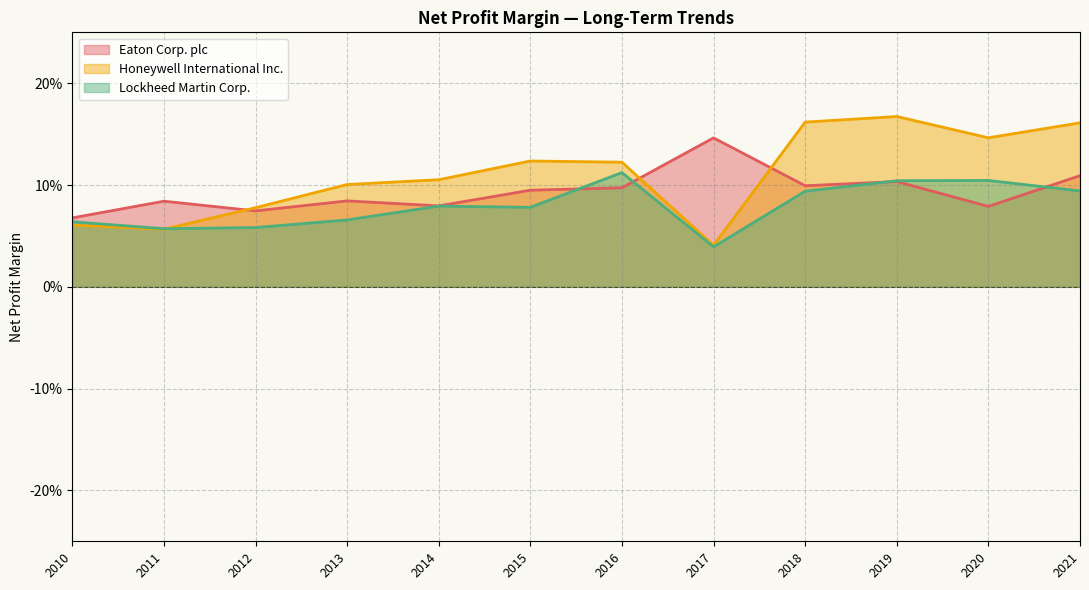

Where is Eaton Corp. plc nearest to the value 0?

2010